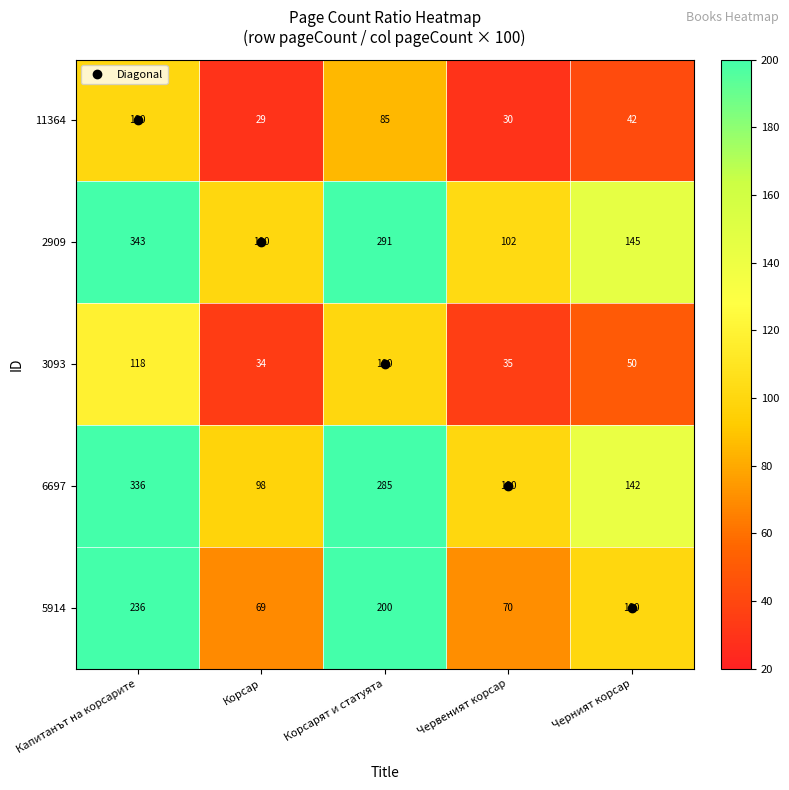

What is the difference between the highest and lowest values at Черният корсар?

103